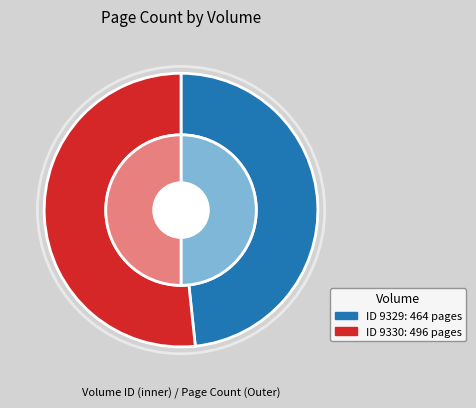

Rank the categories by value from highest to lowest.

9330, 9329